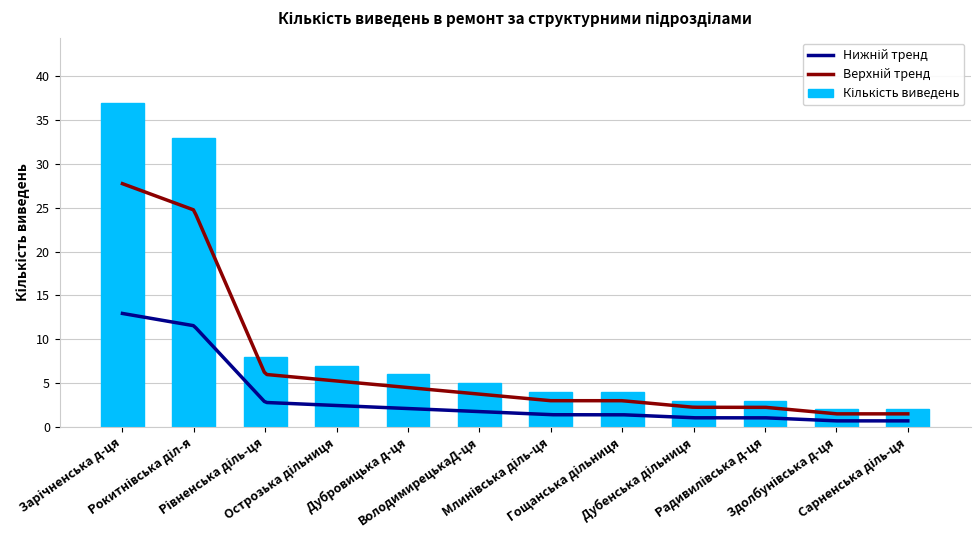

What is the smallest value displayed?

2